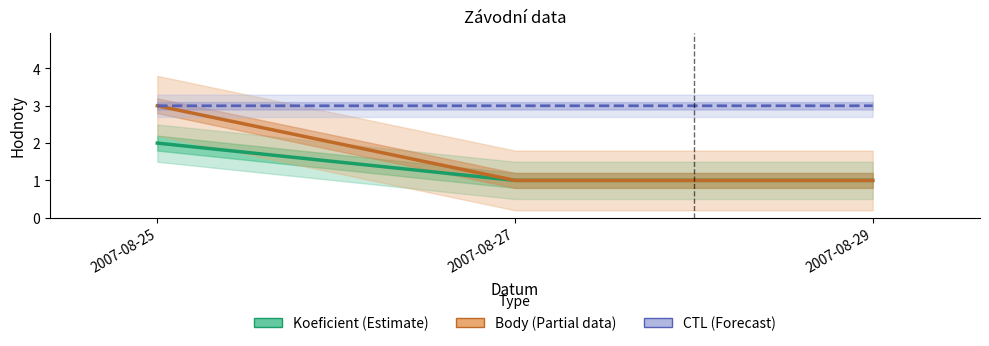

Count the number of data series in this chart.

3